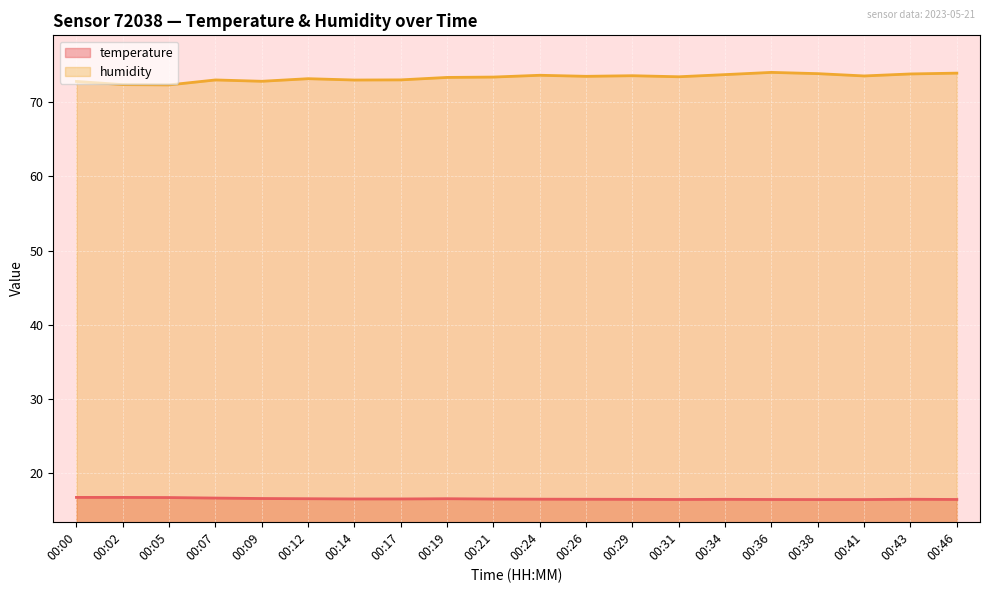

At which category is the sum across all series the highest?

00:36